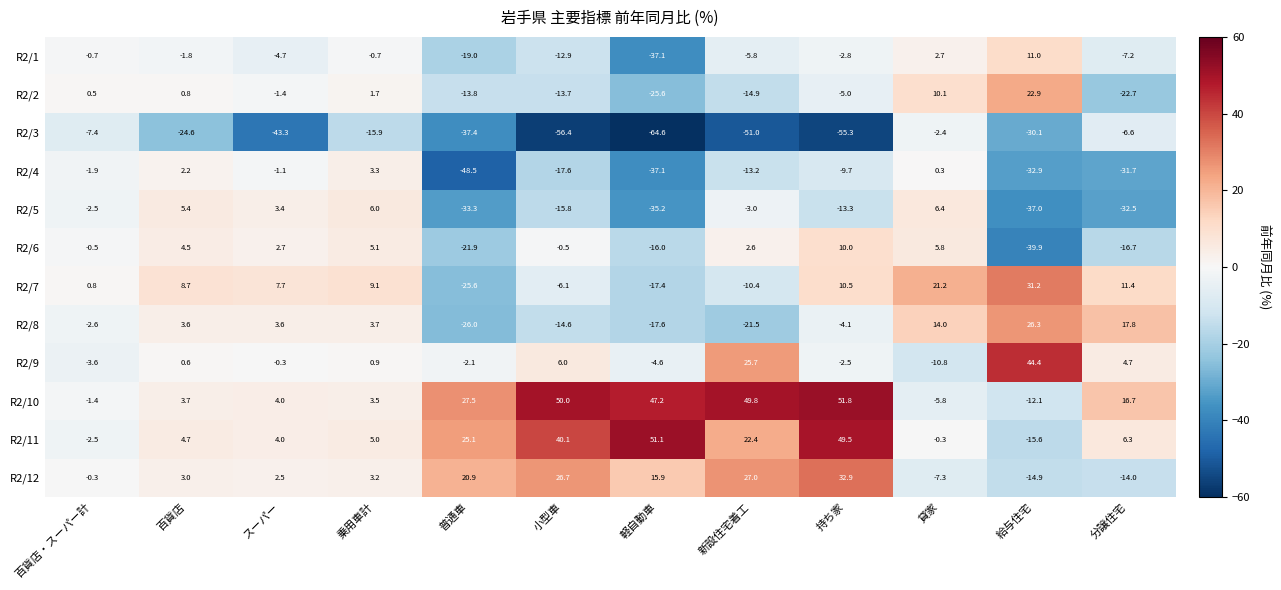

What is the difference between the maximum and minimum values in the R2/9 series?

55.2